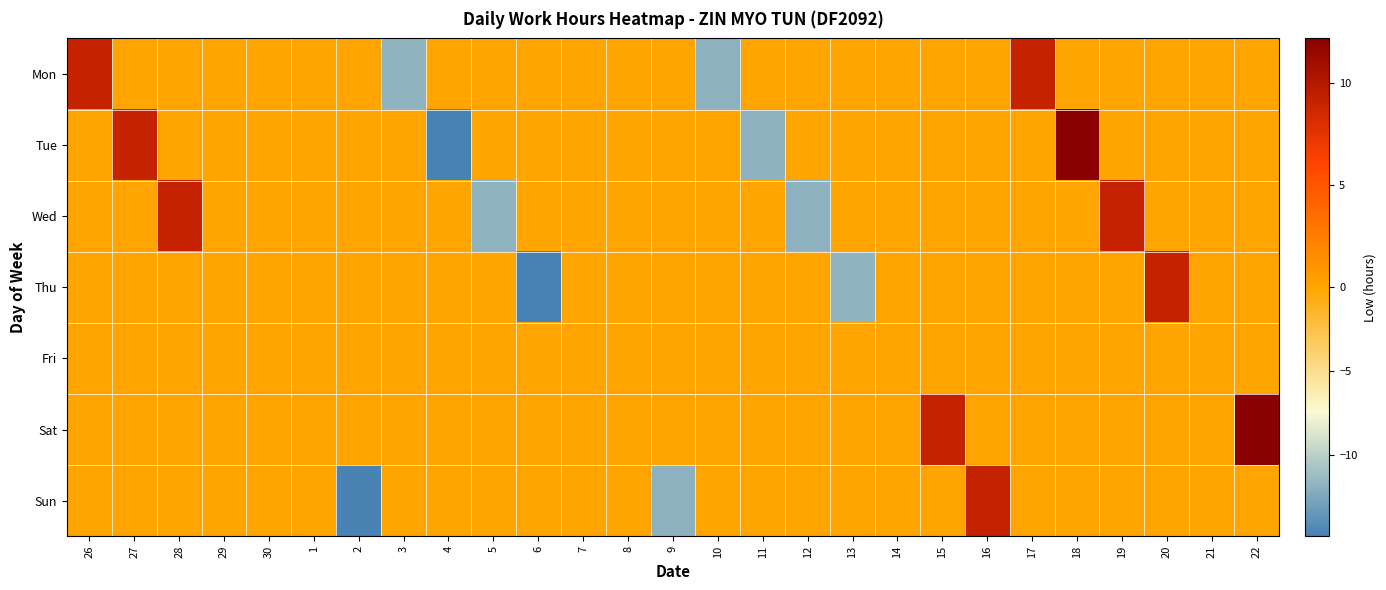

Reading left to right, transcribe all the data shown in this chart.

Mon: 26=9.1	27=0.0	28=0.0	29=0.0	30=0.0	1=0.0	2=0.0	3=-11.8	4=0.0	5=0.0	6=0.0	7=0.0	8=0.0	9=0.0	10=-11.8	11=0.0	12=0.0	13=0.0	14=0.0	15=0.0	16=0.0	17=9.1	18=0.0	19=0.0	20=0.0	21=0.0	22=0.0
Tue: 26=0.0	27=9.0	28=0.0	29=0.0	30=0.0	1=0.0	2=0.0	3=0.0	4=-14.8	5=0.0	6=0.0	7=0.0	8=0.0	9=0.0	10=0.0	11=-11.9	12=0.0	13=0.0	14=0.0	15=0.0	16=0.0	17=0.0	18=12.2	19=0.0	20=0.0	21=0.0	22=0.0
Wed: 26=0.0	27=0.0	28=9.1	29=0.0	30=0.0	1=0.0	2=0.0	3=0.0	4=0.0	5=-11.7	6=0.0	7=0.0	8=0.0	9=0.0	10=0.0	11=0.0	12=-11.8	13=0.0	14=0.0	15=0.0	16=0.0	17=0.0	18=0.0	19=9.2	20=0.0	21=0.0	22=0.0
Thu: 26=0.0	27=0.0	28=0.0	29=0.0	30=0.0	1=0.0	2=0.0	3=0.0	4=0.0	5=0.0	6=-14.8	7=0.0	8=0.0	9=0.0	10=0.0	11=0.0	12=0.0	13=-11.8	14=0.0	15=0.0	16=0.0	17=0.0	18=0.0	19=0.0	20=9.1	21=0.0	22=0.0
Fri: 26=0.0	27=0.0	28=0.0	29=0.0	30=0.0	1=0.0	2=0.0	3=0.0	4=0.0	5=0.0	6=0.0	7=0.0	8=0.0	9=0.0	10=0.0	11=0.0	12=0.0	13=0.0	14=0.0	15=0.0	16=0.0	17=0.0	18=0.0	19=0.0	20=0.0	21=0.0	22=0.0
Sat: 26=0.0	27=0.0	28=0.0	29=0.0	30=0.0	1=0.0	2=0.0	3=0.0	4=0.0	5=0.0	6=0.0	7=0.0	8=0.0	9=0.0	10=0.0	11=0.0	12=0.0	13=0.0	14=0.0	15=9.1	16=0.0	17=0.0	18=0.0	19=0.0	20=0.0	21=0.0	22=12.2
Sun: 26=0.0	27=0.0	28=0.0	29=0.0	30=0.0	1=0.0	2=-14.7	3=0.0	4=0.0	5=0.0	6=0.0	7=0.0	8=0.0	9=-11.9	10=0.0	11=0.0	12=0.0	13=0.0	14=0.0	15=0.0	16=9.2	17=0.0	18=0.0	19=0.0	20=0.0	21=0.0	22=0.0